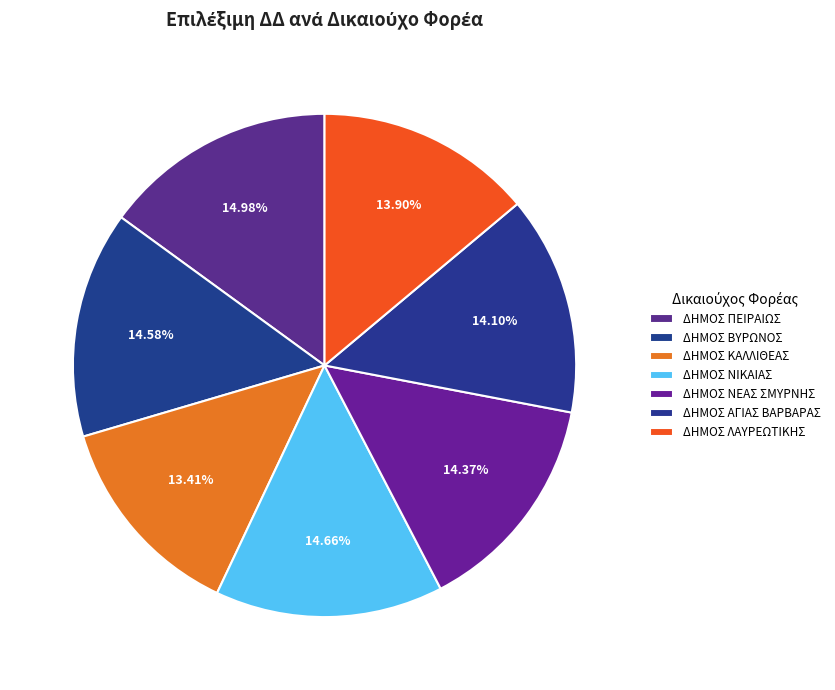

To the nearest percent, what portion does ΔΗΜΟΣ ΝΕΑΣ ΣΜΥΡΝΗΣ represent?

14%